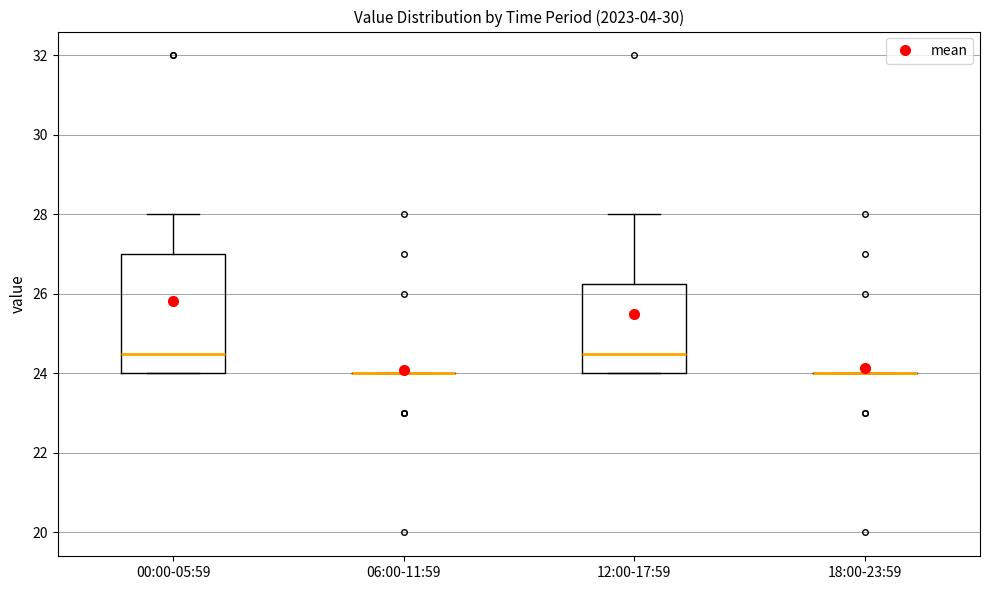

Reading left to right, transcribe this box plot: for each box, give where its median line is, the range the box spans, and where its two whiskers end, as read against the y-axis. The values are not printed on the chart, so give them approximately, as read against the axis.

00:00-05:59: median 24.6, box 24.0 to 27.0, whiskers 24.0 to 28.0
06:00-11:59: box collapsed to a line at 24.0, whiskers 24.0 to 24.0
12:00-17:59: median 24.6, box 24.0 to 26.2, whiskers 24.0 to 28.0
18:00-23:59: box collapsed to a line at 24.0, whiskers 24.0 to 24.0